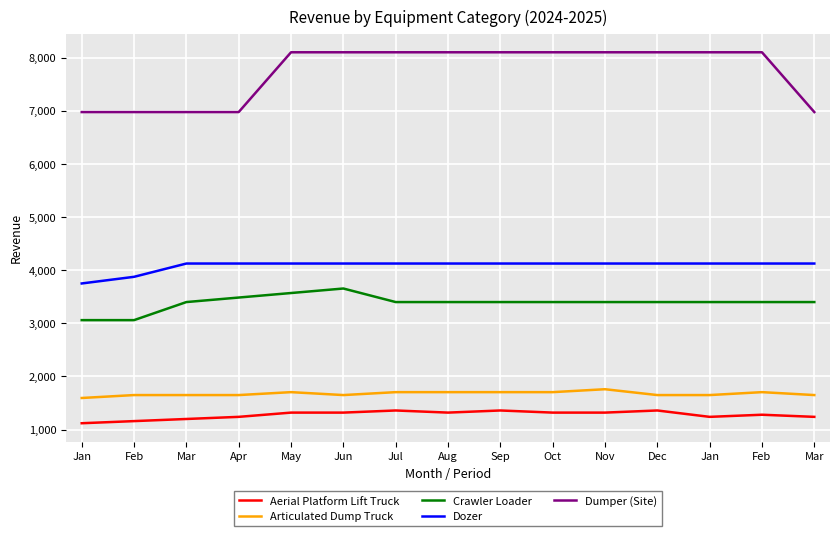

Reading left to right, extract all data points from this chart.

Aerial Platform Lift Truck: 1120	1160	1200	1240	1320	1320	1360	1320	1360	1320	1320	1360	1240	1280	1240
Articulated Dump Truck: 1595	1650	1650	1650	1705	1650	1705	1705	1705	1705	1760	1650	1650	1705	1650
Crawler Loader: 3060	3060	3400	3485	3570	3655	3400	3400	3400	3400	3400	3400	3400	3400	3400
Dozer: 3750	3875	4125	4125	4125	4125	4125	4125	4125	4125	4125	4125	4125	4125	4125
Dumper (Site): 6975	6975	6975	6975	8100	8100	8100	8100	8100	8100	8100	8100	8100	8100	6975